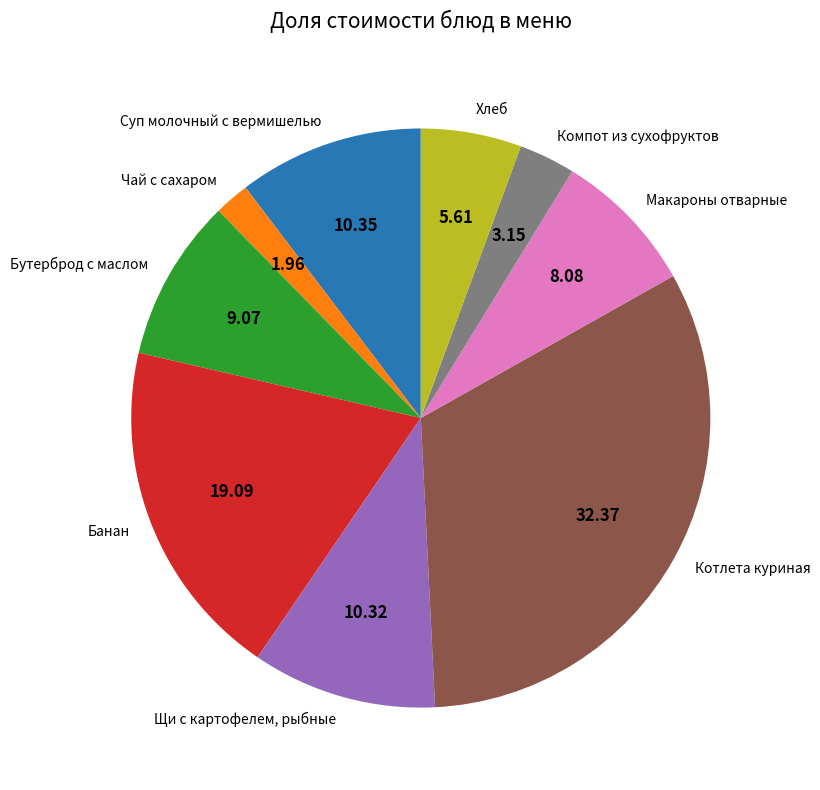

Is there any slice that represents more than half of the pie?

No